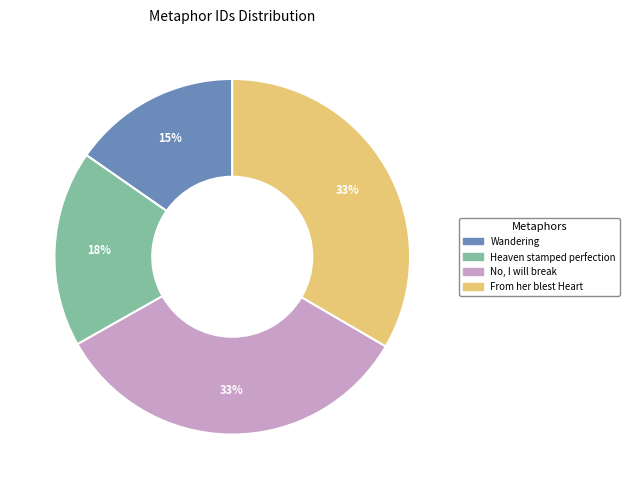

To the nearest percent, what is the average slice percentage?

25%